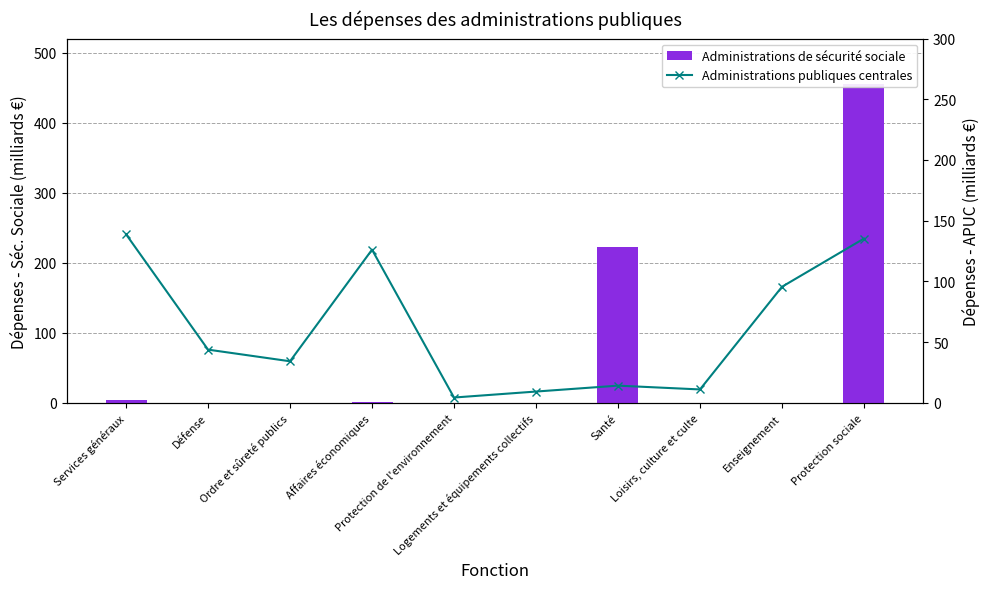

What position from the right is Loisirs, culture et culte?

3